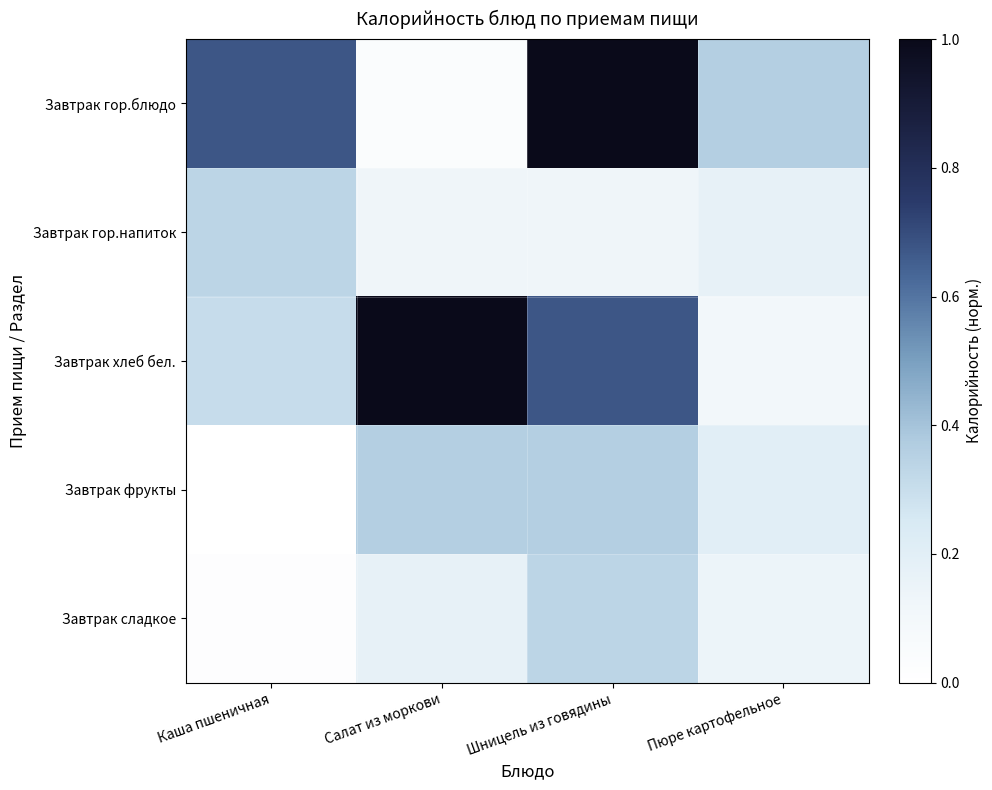

Which series has the largest total across all categories?

Завтрак хлеб бел.